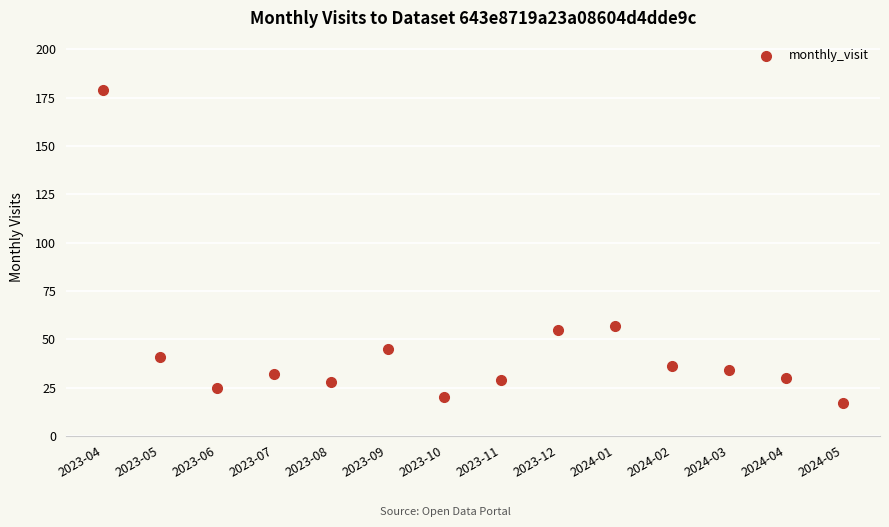

How many points are shown in the scatter plot?

14